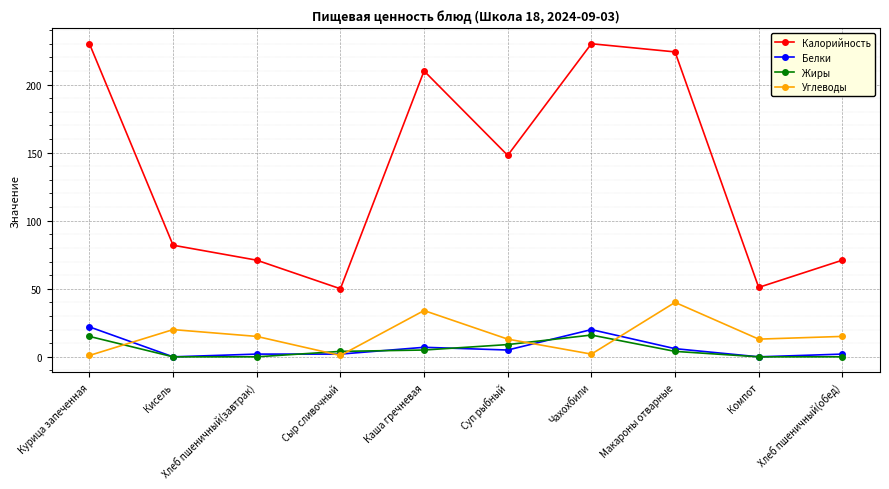

What is the label of the 9th point from the right?

Кисель